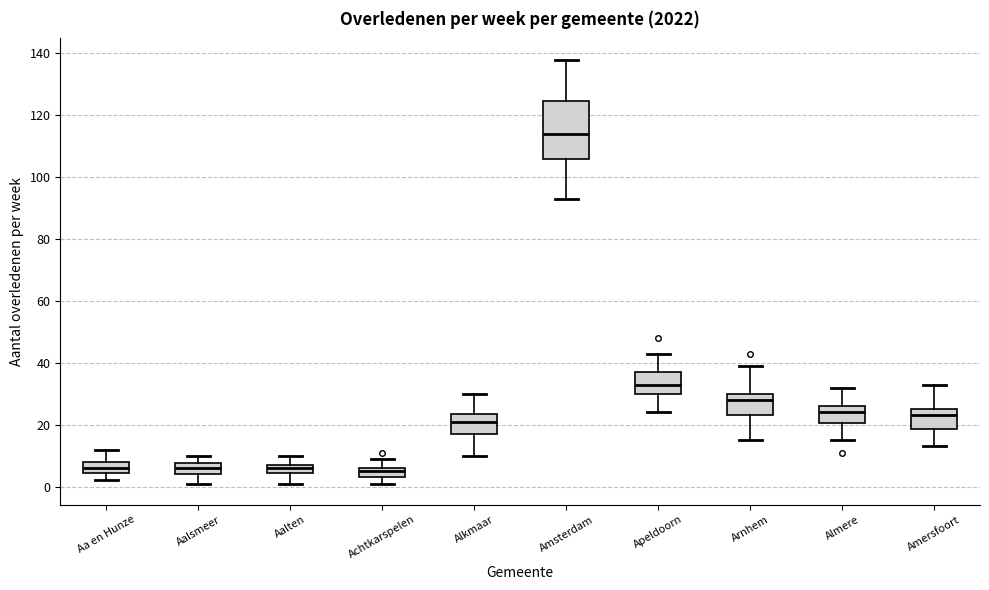

Comparing the boxes themselves (not the whiskers), which one is the tallest?

Amsterdam